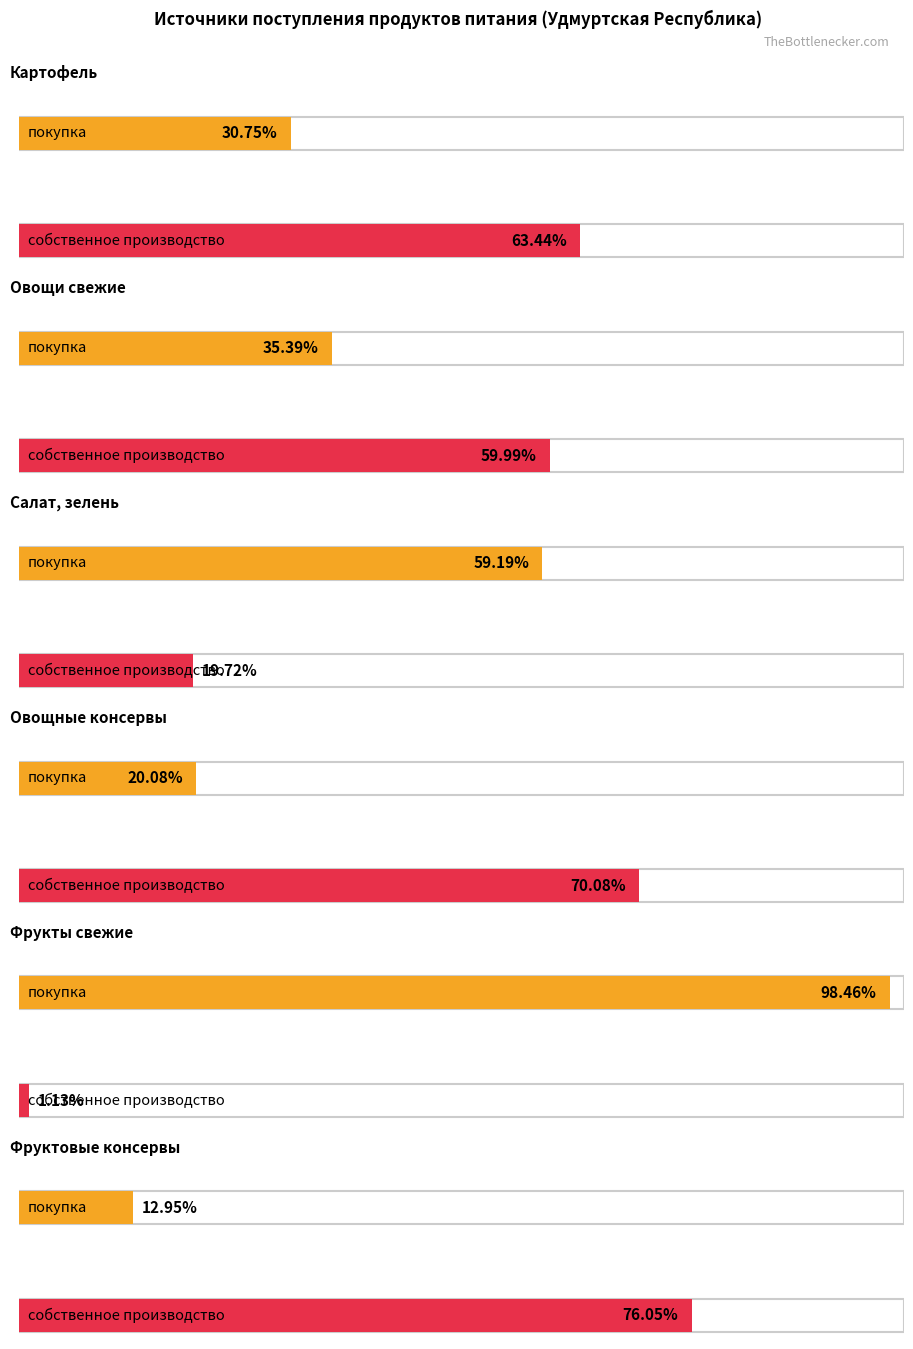

Reading left to right, transcribe all the data shown in this chart.

покупка: Картофель=30.8	Овощи свежие=35.4	Салат, зелень=59.2	Овощные консервы=20.1	Фрукты свежие=98.5	Фруктовые консервы=12.9
собственное производство: Картофель=63.4	Овощи свежие=60.0	Салат, зелень=19.7	Овощные консервы=70.1	Фрукты свежие=1.1	Фруктовые консервы=76.1